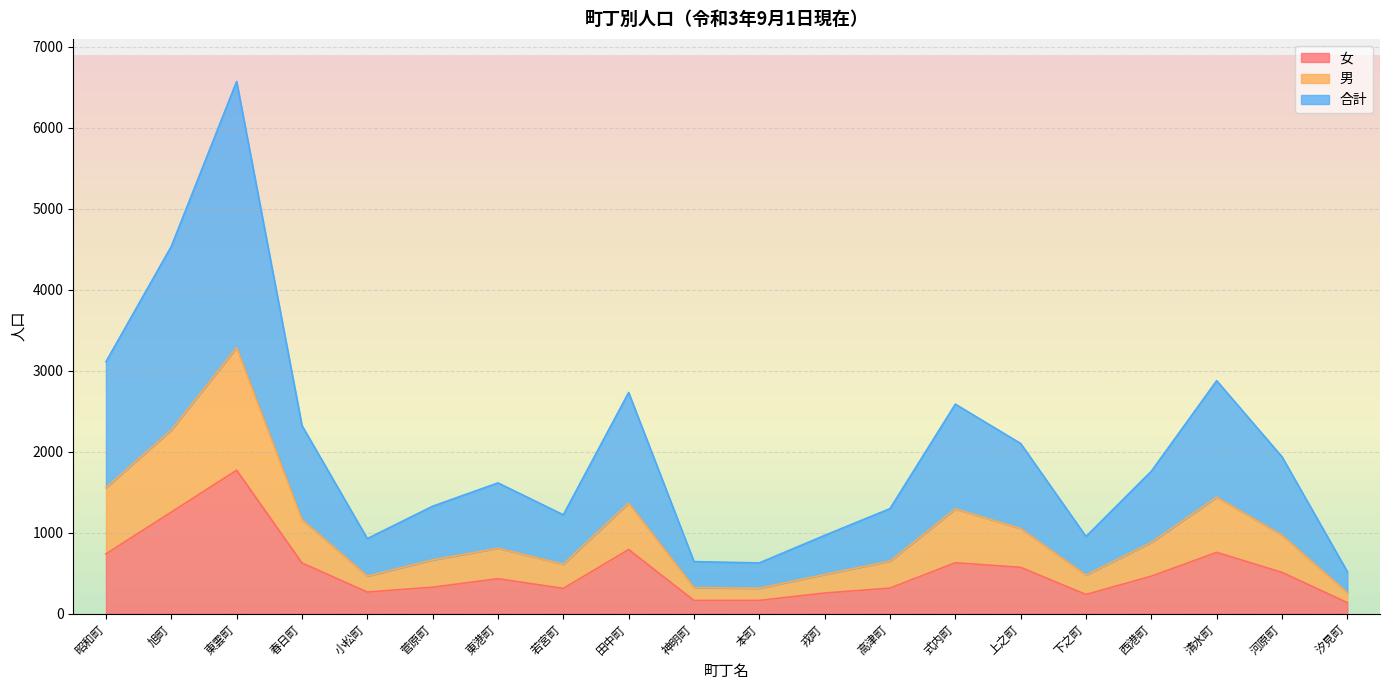

List the labels in order of 女 value, largest first.

東雲町, 旭町, 田中町, 清水町, 昭和町, 式内町, 春日町, 上之町, 河原町, 西港町, 東港町, 菅原町, 高津町, 若宮町, 小松町, 戎町, 下之町, 本町, 神明町, 汐見町